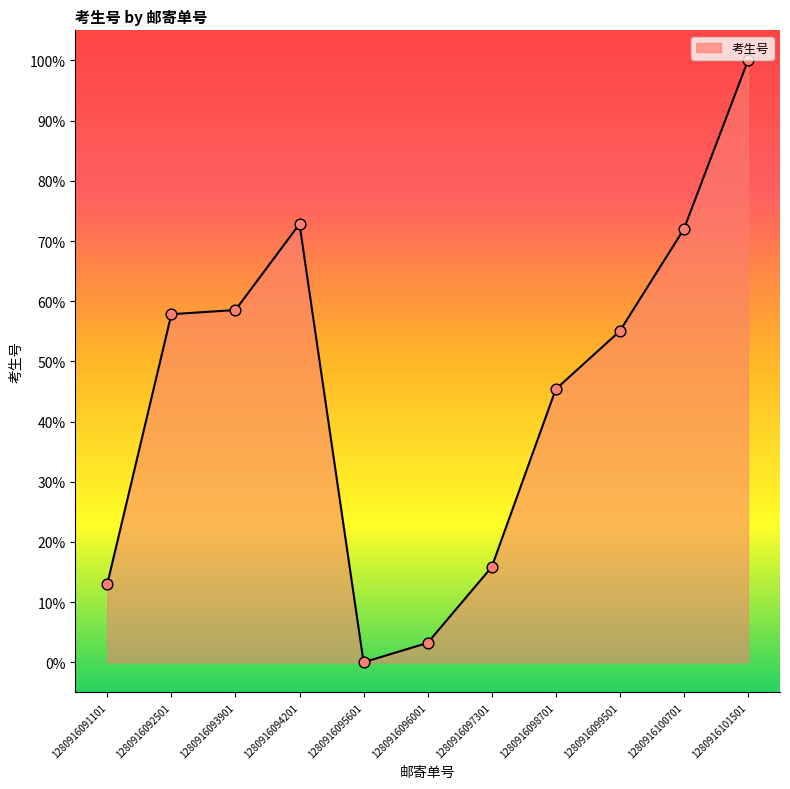

At which category is the sum across all series the highest?

1280916101501